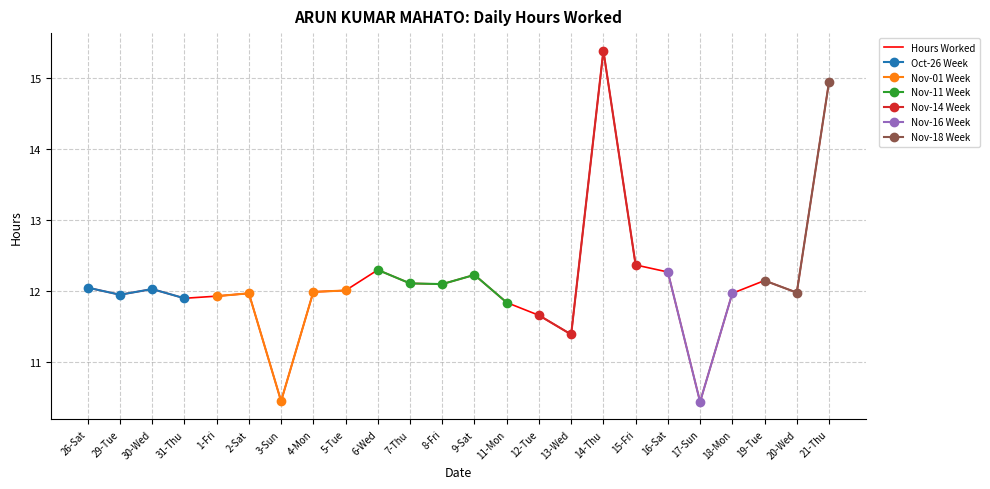

List the labels in order of value, largest first.

14-Thu, 21-Thu, 15-Fri, 6-Wed, 16-Sat, 9-Sat, 19-Tue, 7-Thu, 8-Fri, 26-Sat, 30-Wed, 5-Tue, 4-Mon, 20-Wed, 2-Sat, 18-Mon, 29-Tue, 1-Fri, 31-Thu, 11-Mon, 12-Tue, 13-Wed, 3-Sun, 17-Sun